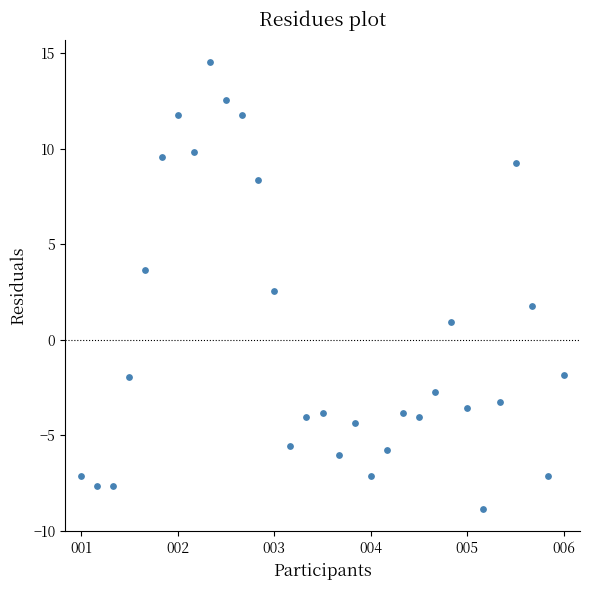

What is the range of X values (max minus min)?

30.0